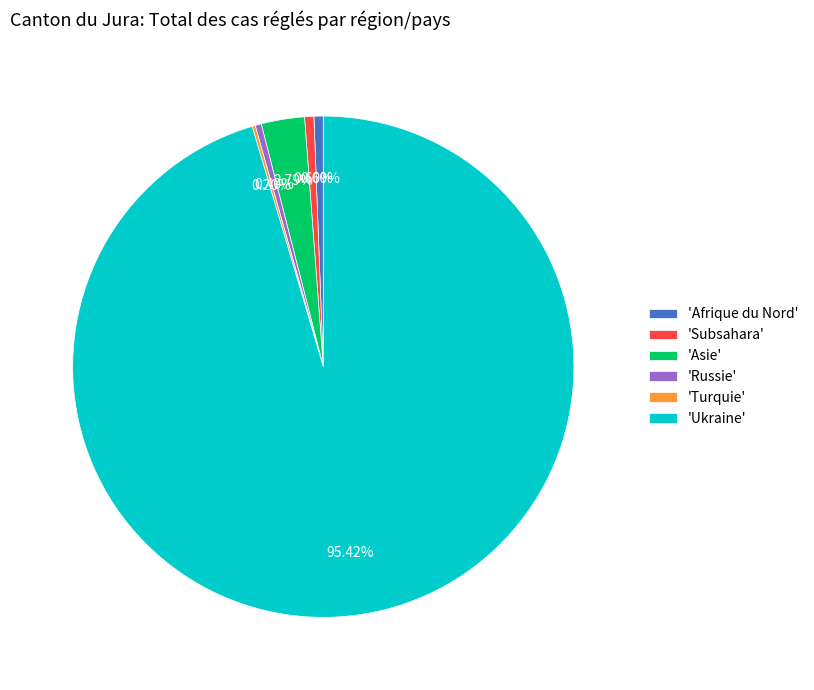

What is the largest slice in the pie chart?

'Ukraine'